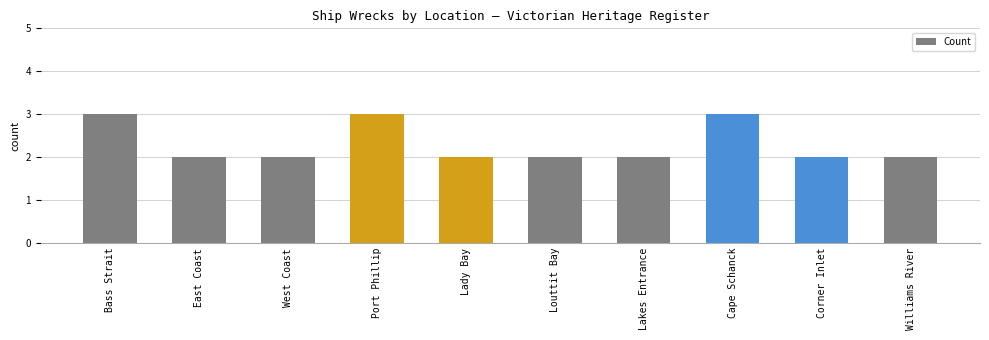

Approximately how many times larger is the value at West Coast compared to Louttit Bay?

1.0